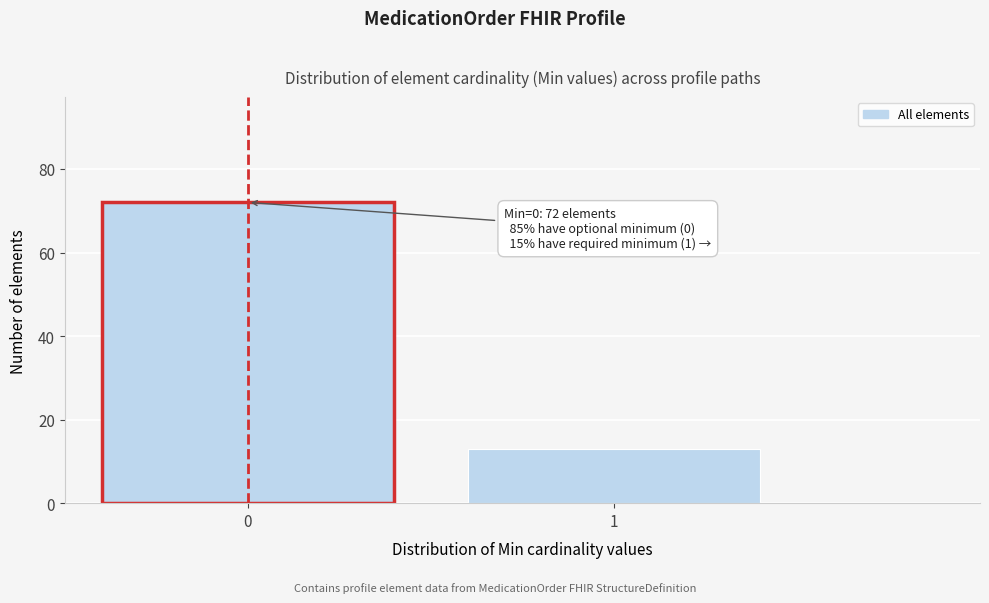

Reading left to right, list all the values displayed in this chart.

0=72	1=13